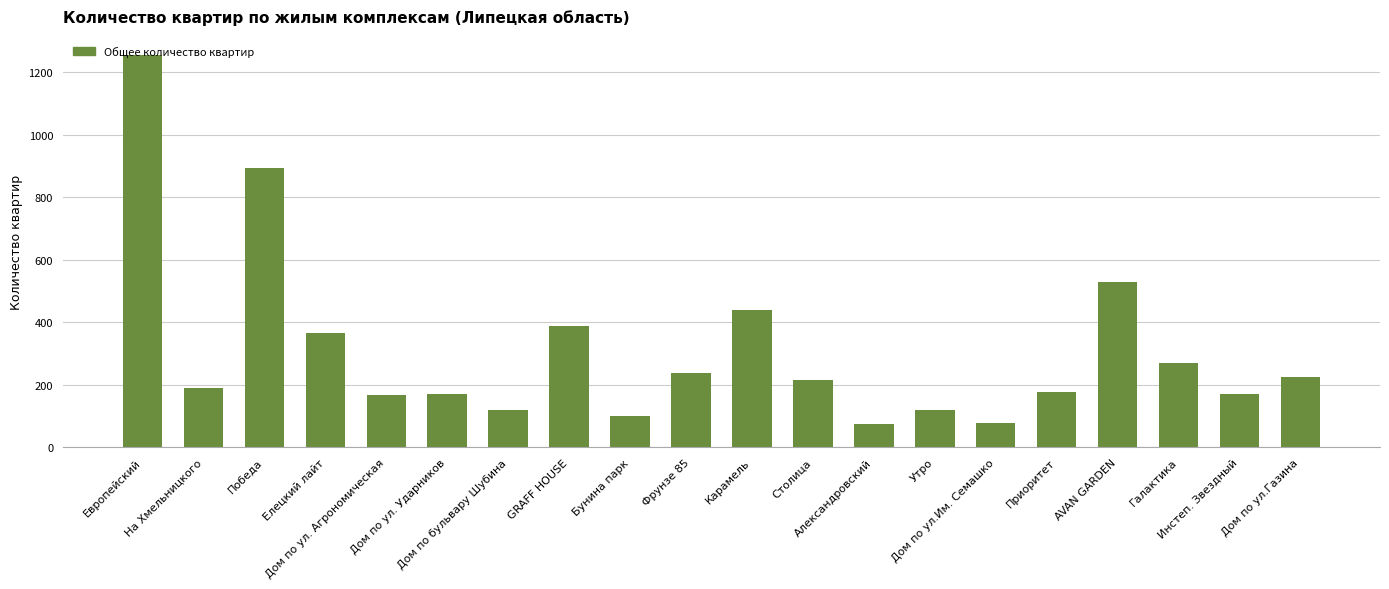

Is it true that the value at Дом по ул. Агрономическая is 168?

True